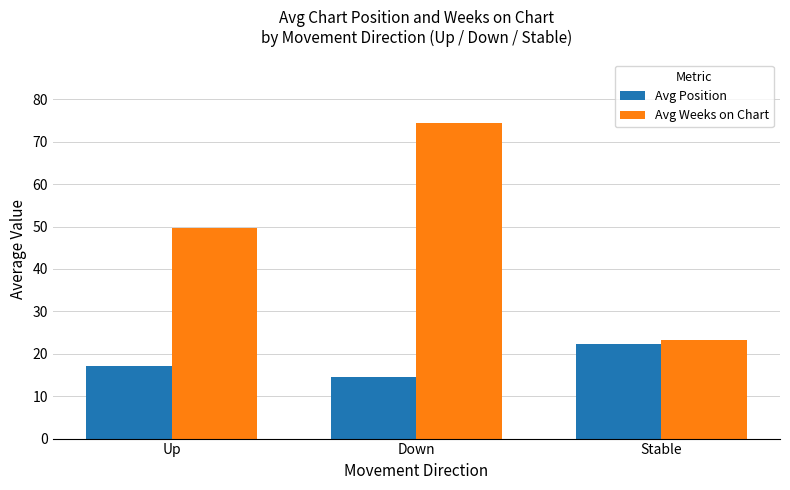

What is the difference between the Avg Position values at Up and Down?

2.7